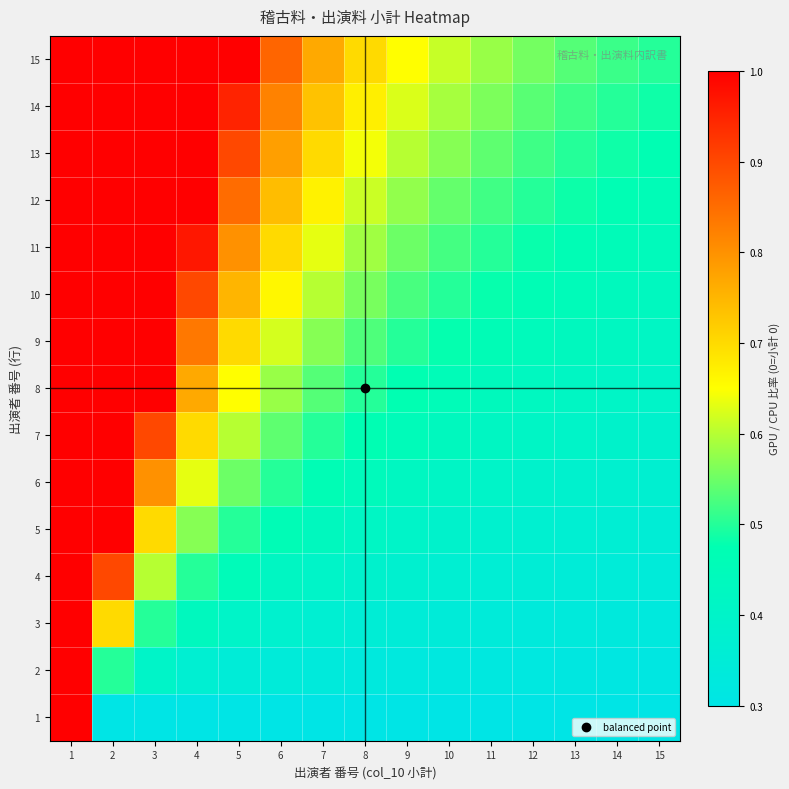

What is the total value across all series at 1?

15.0